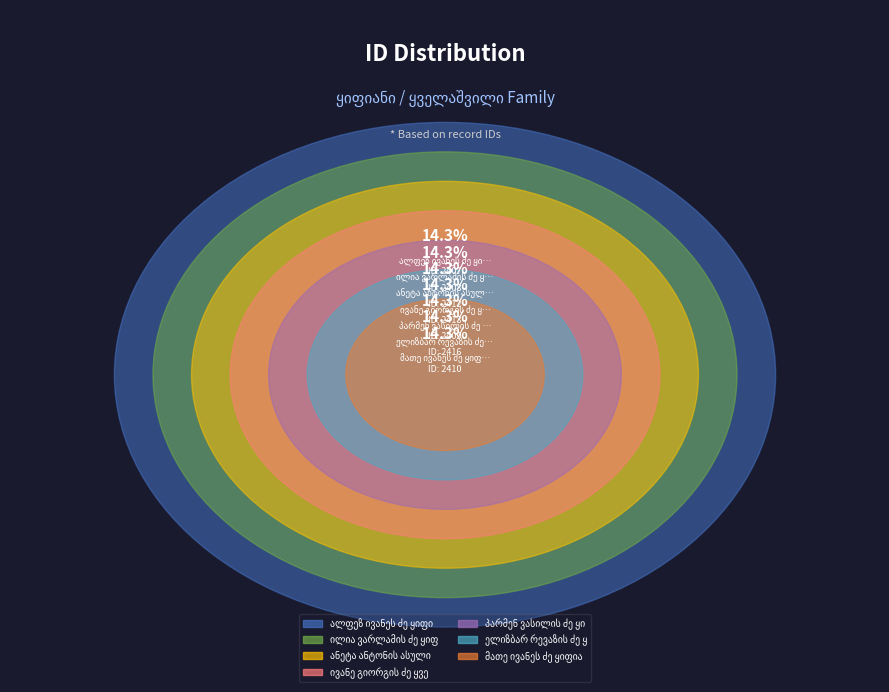

Is the sum of მათე ივანეს ძე ყიფიანი and ელიზბარ რევაზის ძე ყიფიანი greater than half?

No